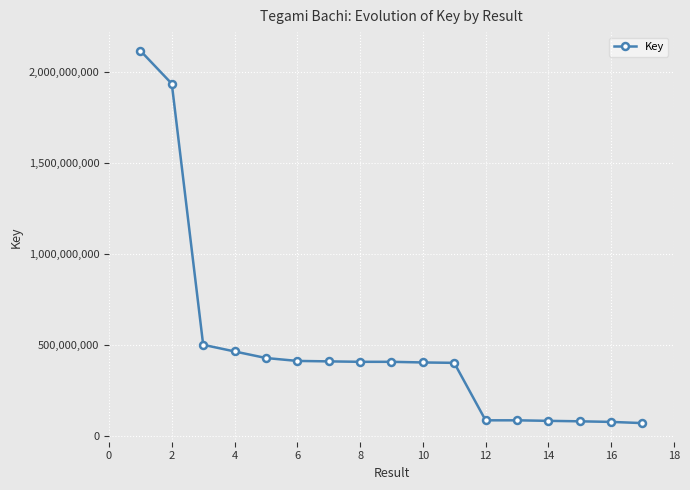

What is the minimum value shown in the chart?

70383866